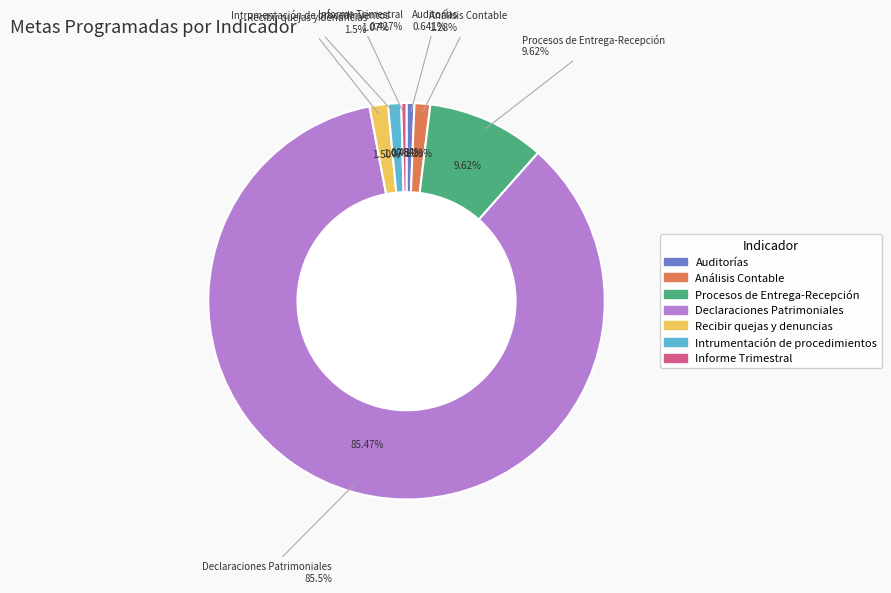

Is there any slice that represents more than half of the pie?

Yes